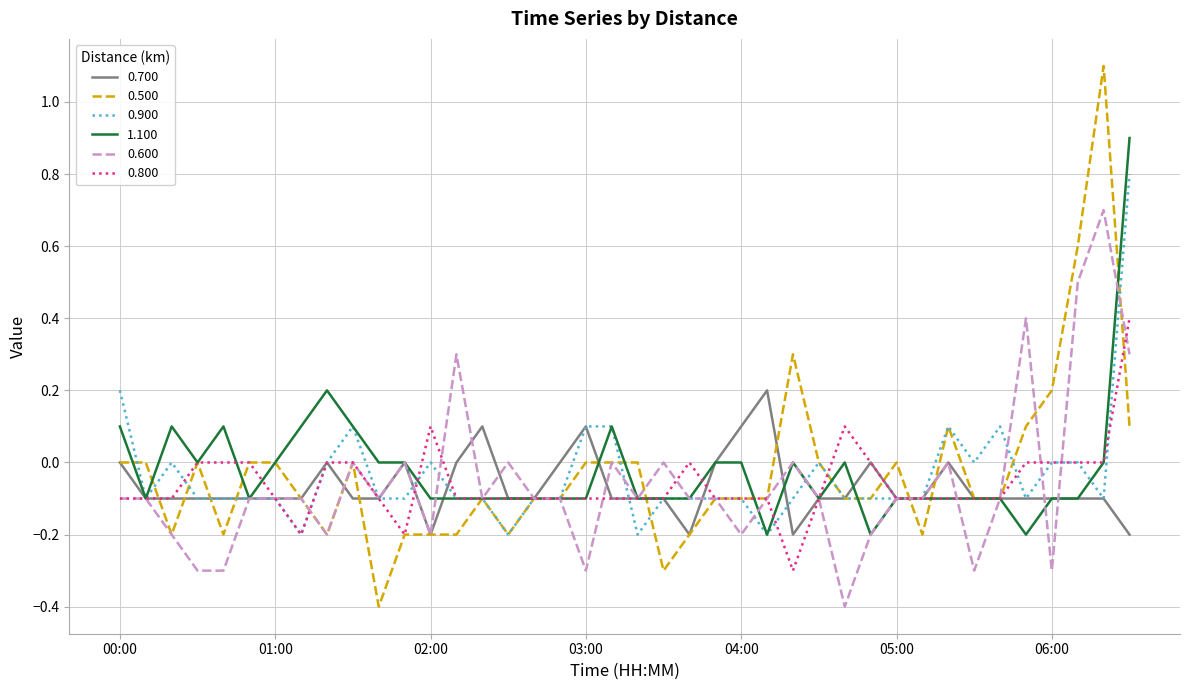

What is the maximum value for 0.800?

0.4